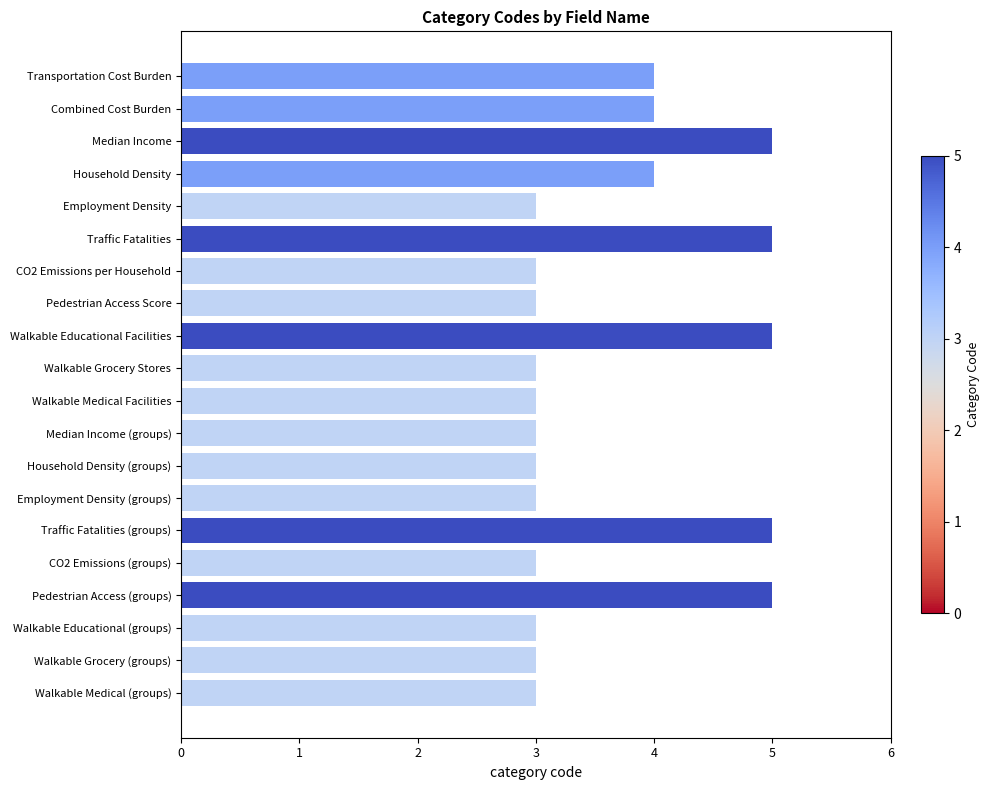

What is the value of the 9th bar from the top?

5